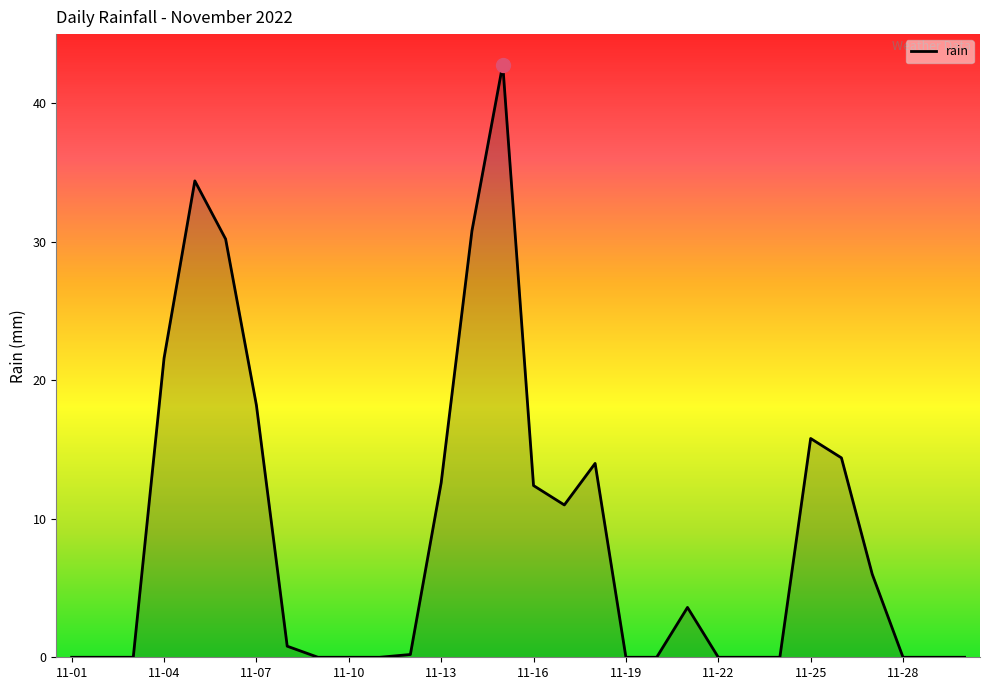

What is the maximum value shown in the chart?

42.8